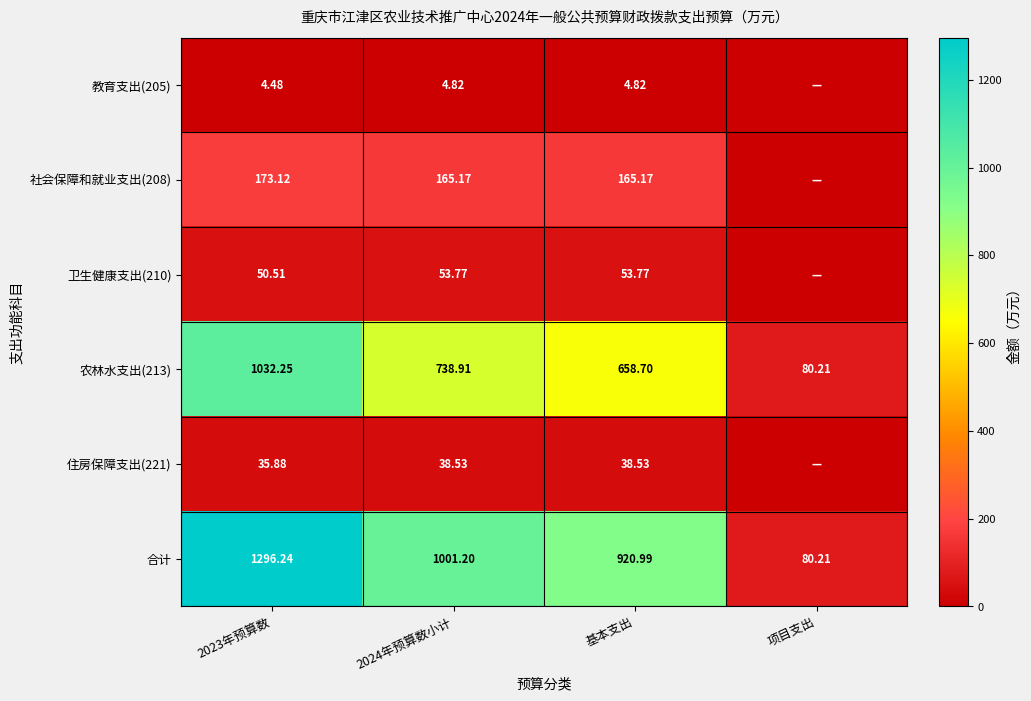

Which series changed the most between 2023年预算数 and 基本支出?

合计